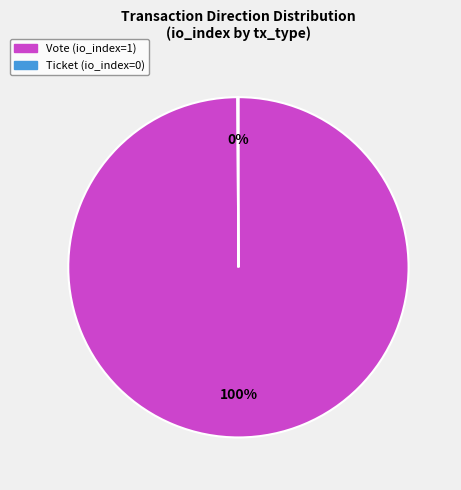

Is it true that Vote is 100% of the pie?

True